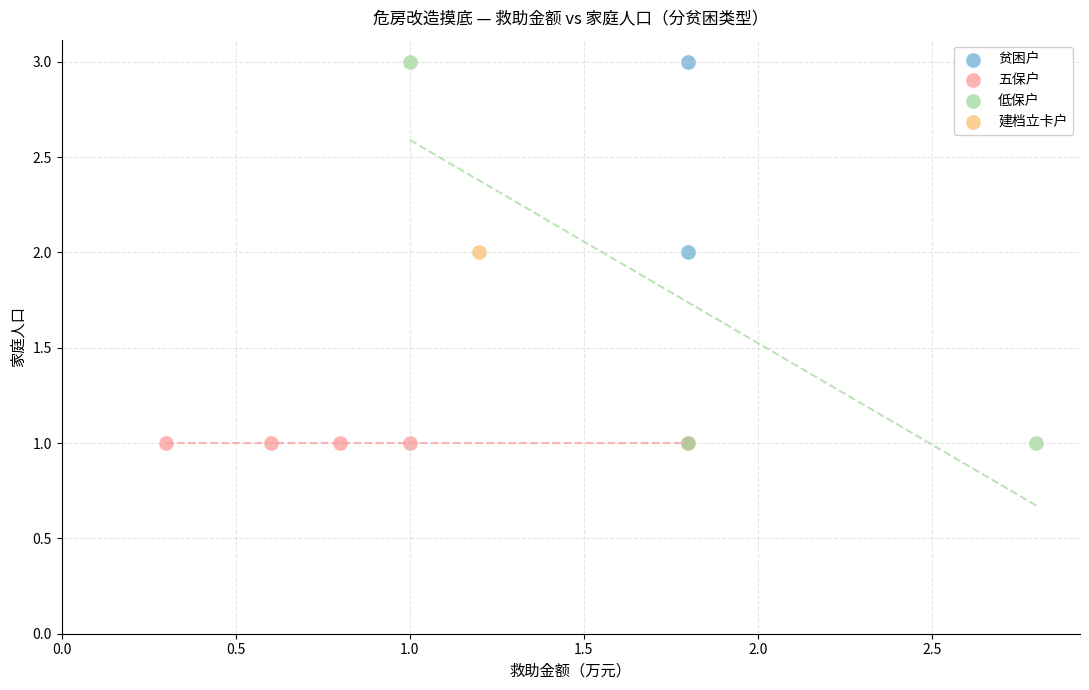

What are all the series names shown in the legend?

贫困户, 五保户, 低保户, 建档立卡户